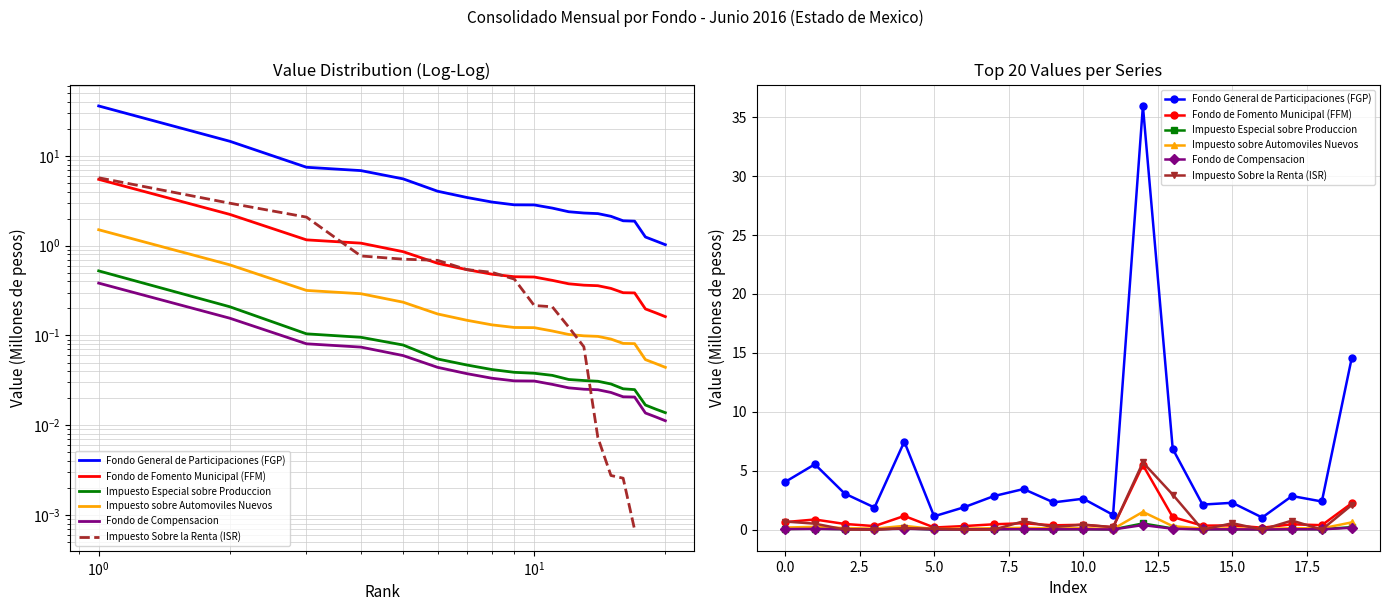

The Impuesto sobre Automoviles Nuevos series shows 0.1 at $\mathdefault{10^{0}}$. True or false?

False